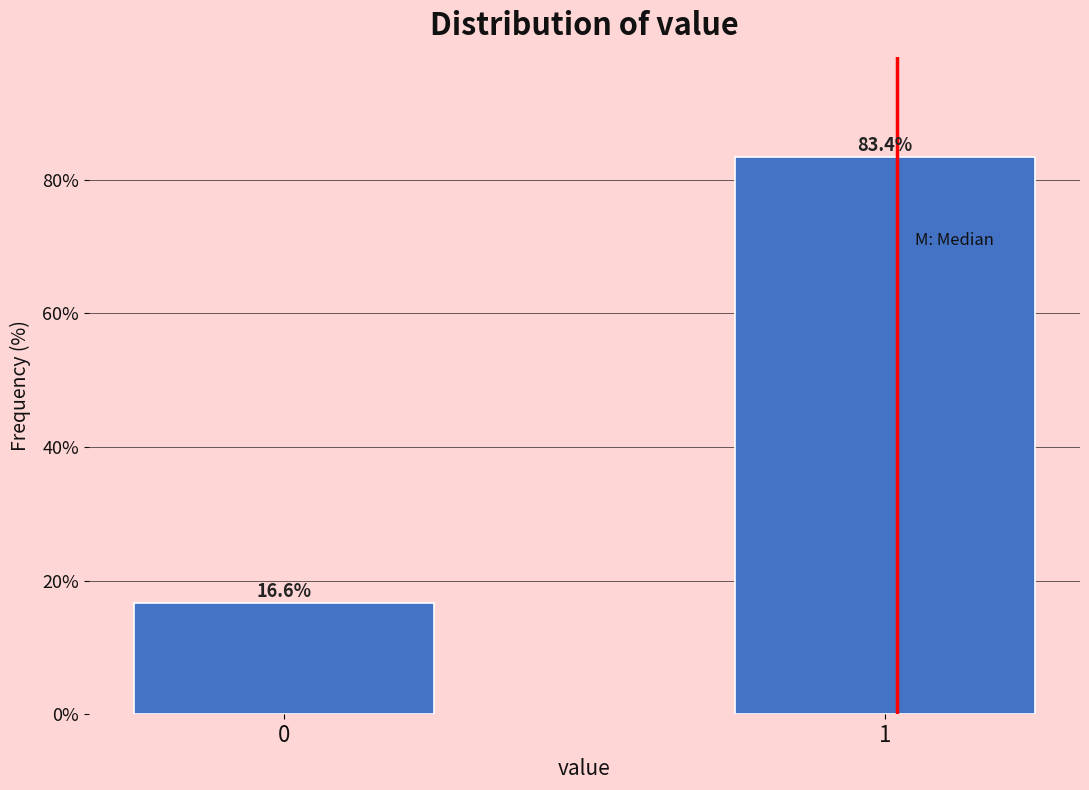

Reading left to right, transcribe all the data shown in this chart.

16.6	83.4